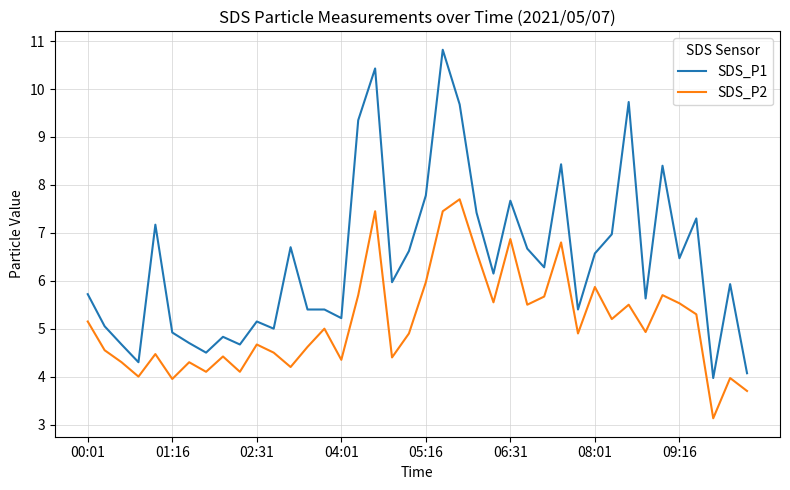

Which series has the largest total across all categories?

SDS_P1